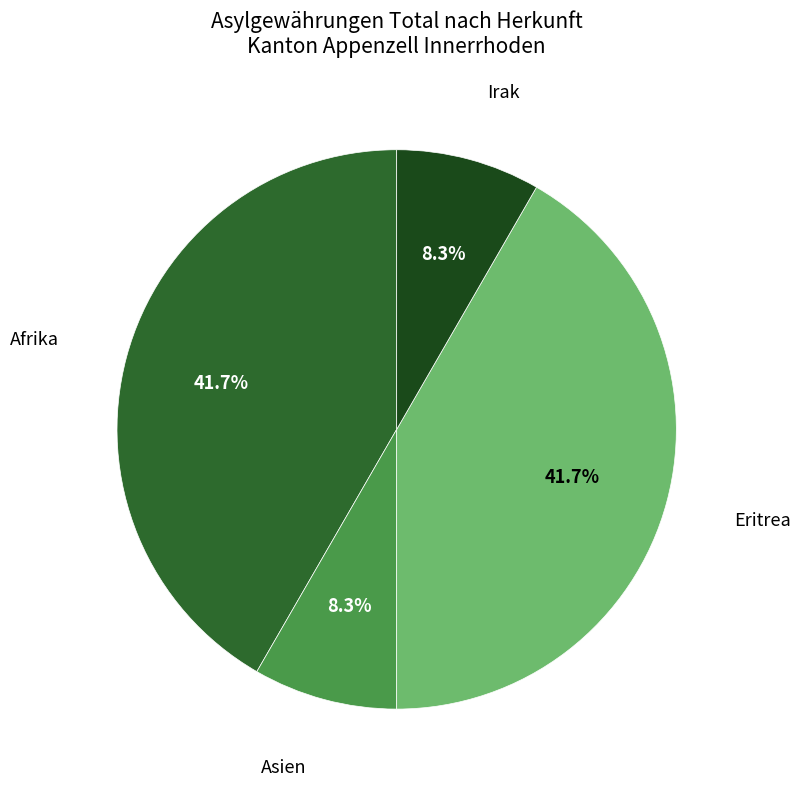

Is there a majority slice in this chart?

No